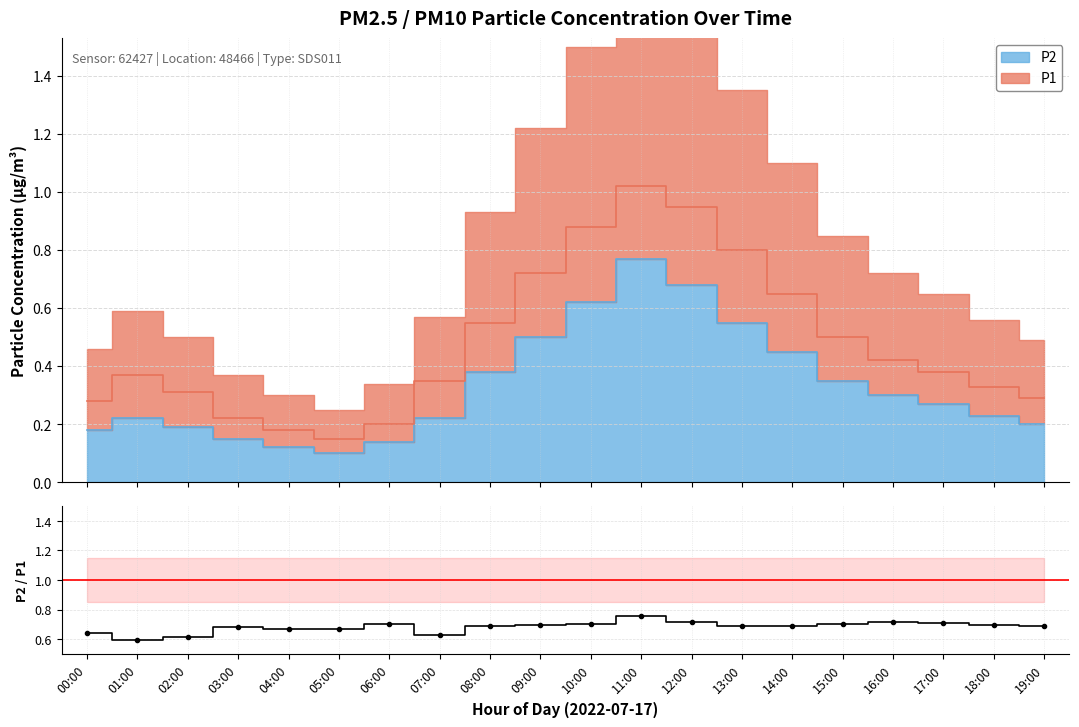

Where is the data nearest to the value 0?

01:00